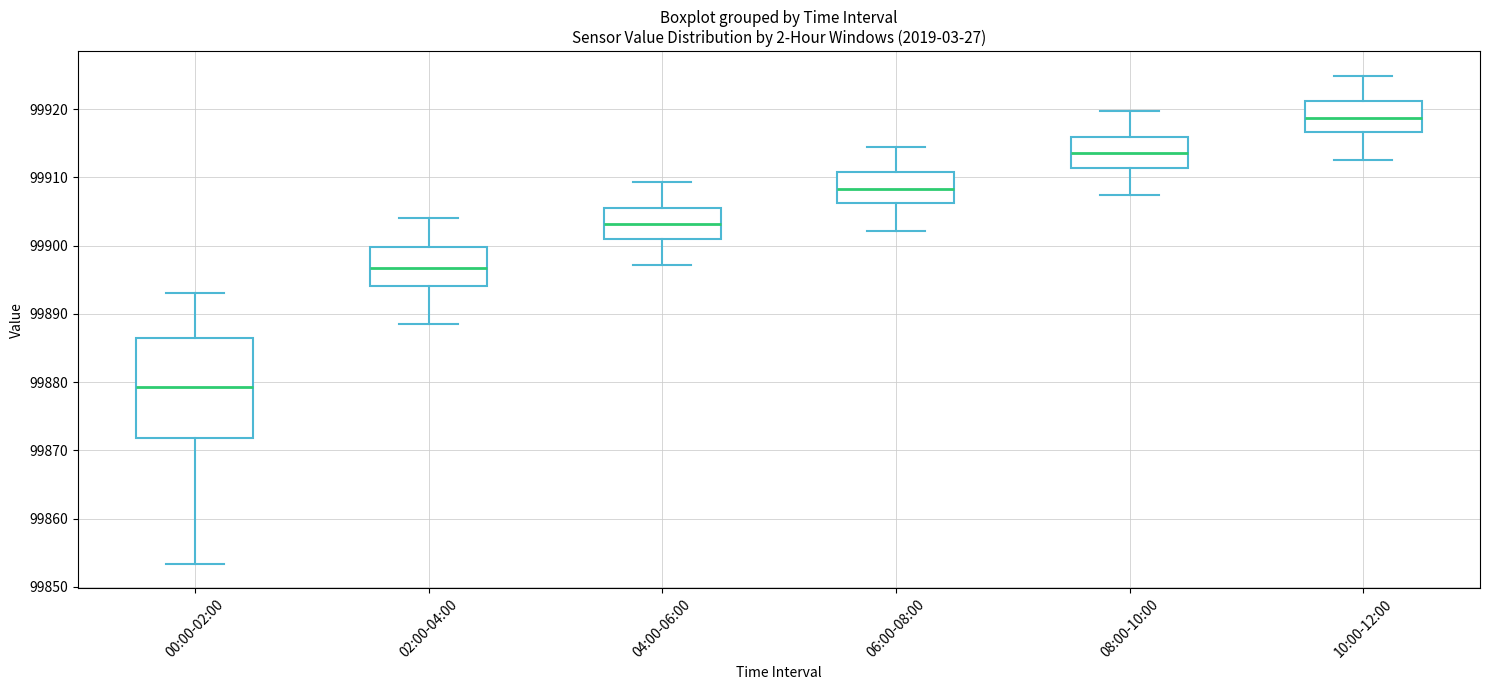

Reading left to right, read every box against the y-axis: the position of its median line, the range the box covers, and the ends of its whiskers. The values are not printed on the chart, so give them approximately, as read against the axis.

00:00-02:00: median 99879, box 99872 to 99886, whiskers 99853 to 99893
02:00-04:00: median 99897, box 99894 to 99900, whiskers 99889 to 99904
04:00-06:00: median 99903, box 99901 to 99906, whiskers 99897 to 99909
06:00-08:00: median 99908, box 99906 to 99911, whiskers 99902 to 99915
08:00-10:00: median 99914, box 99911 to 99916, whiskers 99907 to 99920
10:00-12:00: median 99919, box 99917 to 99921, whiskers 99913 to 99925